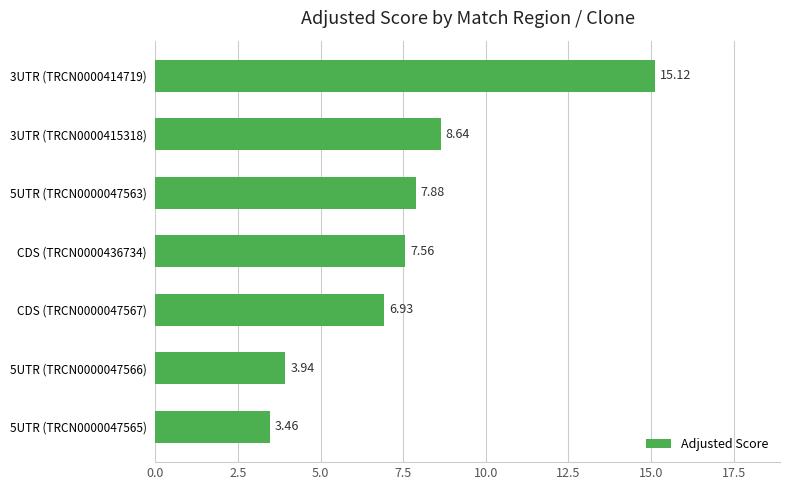

Count the number of data series in this chart.

1